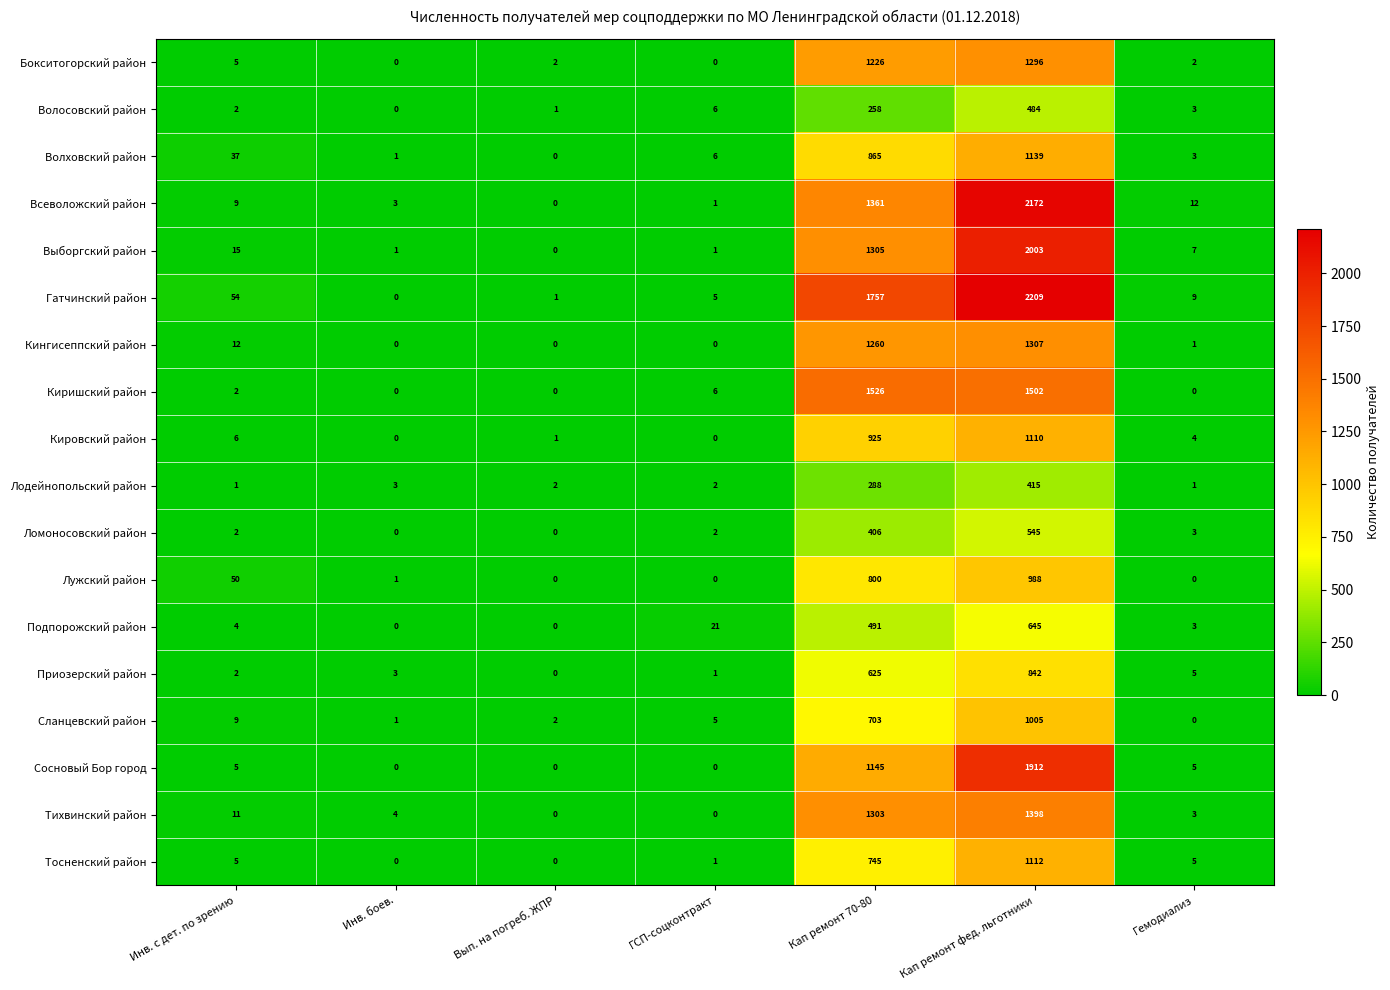

The Ломоносовский район series shows 0 at Вып. на погреб. ЖПР. True or false?

True